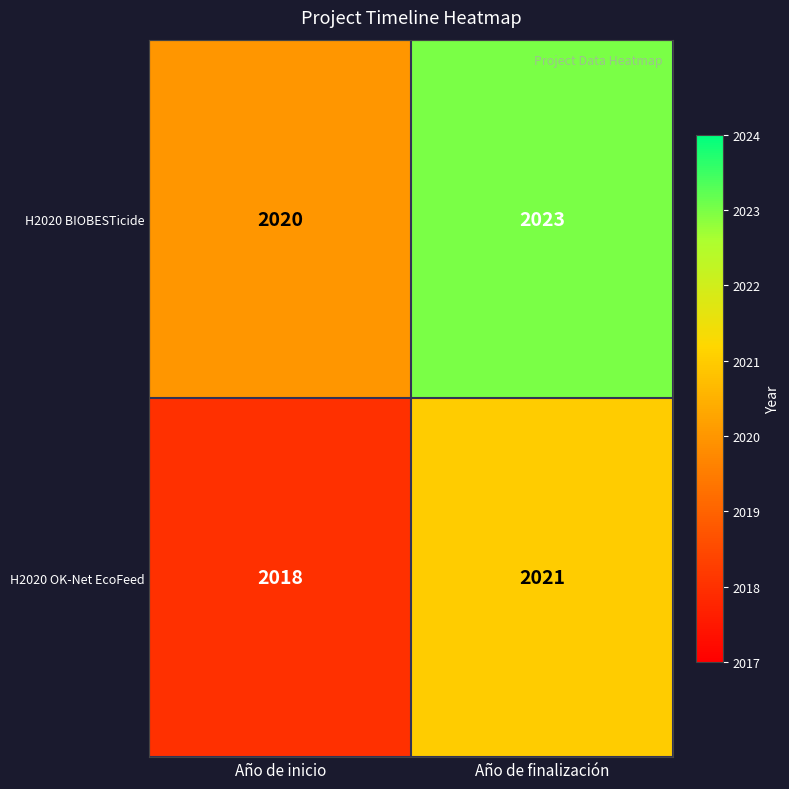

Reading right to left, extract all data points from this chart.

H2020 BIOBESTicide: 2023	2020
H2020 OK-Net EcoFeed: 2021	2018